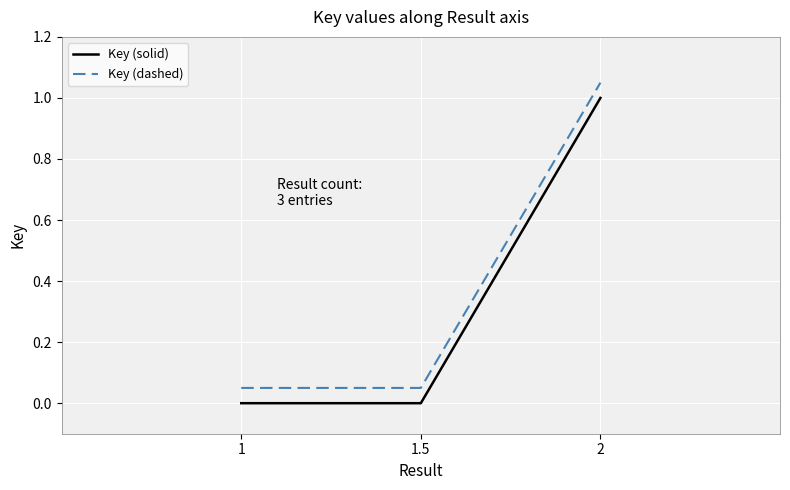

List the series in order of their overall mean, lowest first.

Key (solid), Key (dashed)